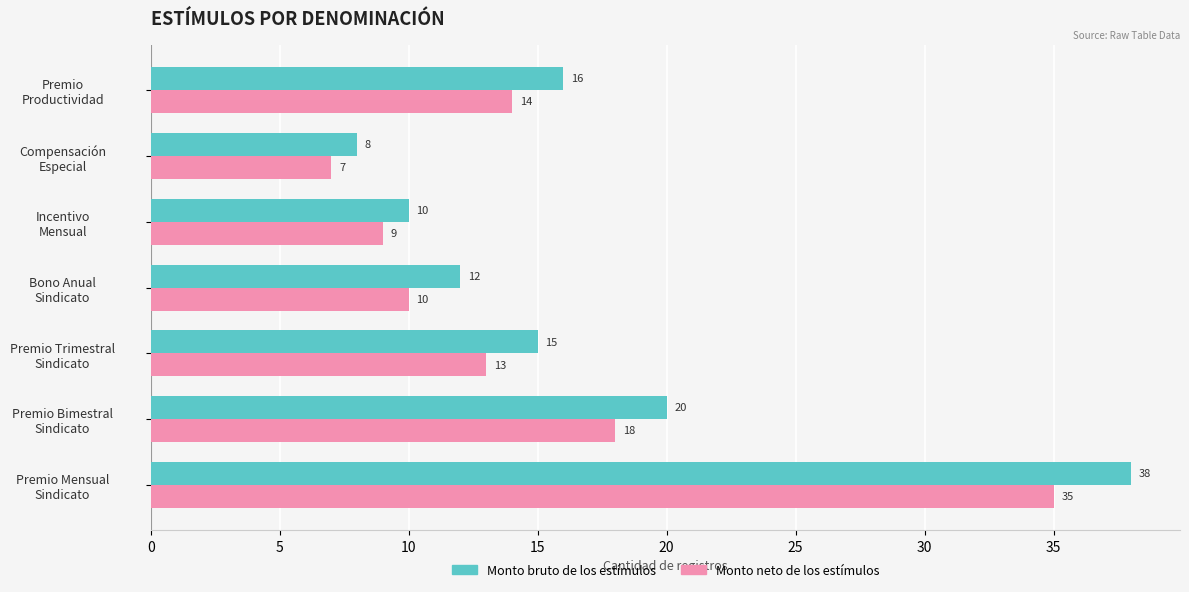

What is the minimum value shown in the chart?

7